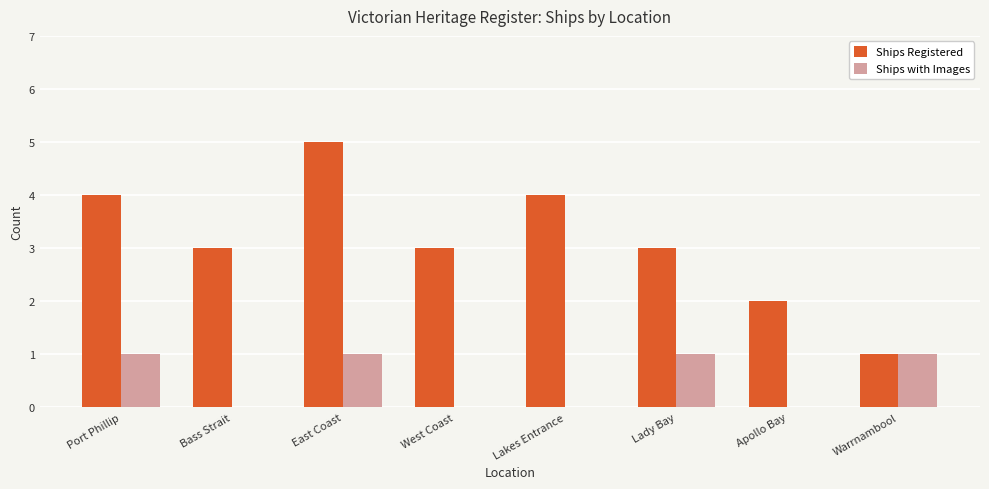

True or false: Ships Registered has a value of 3 at West Coast.

True